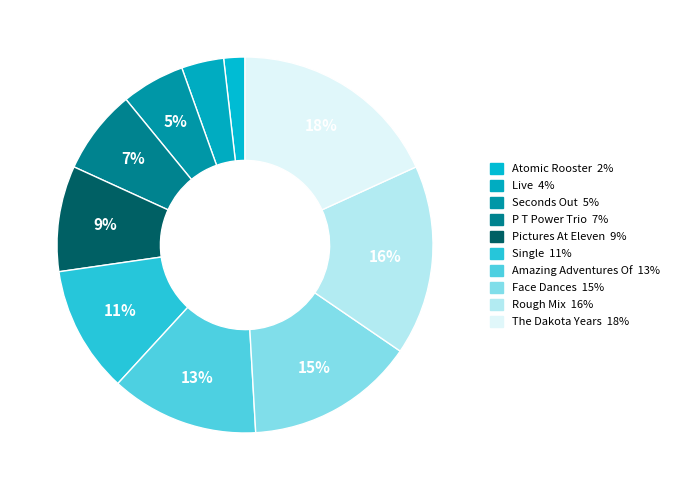

How much of the chart is everything except Live?

96.4%